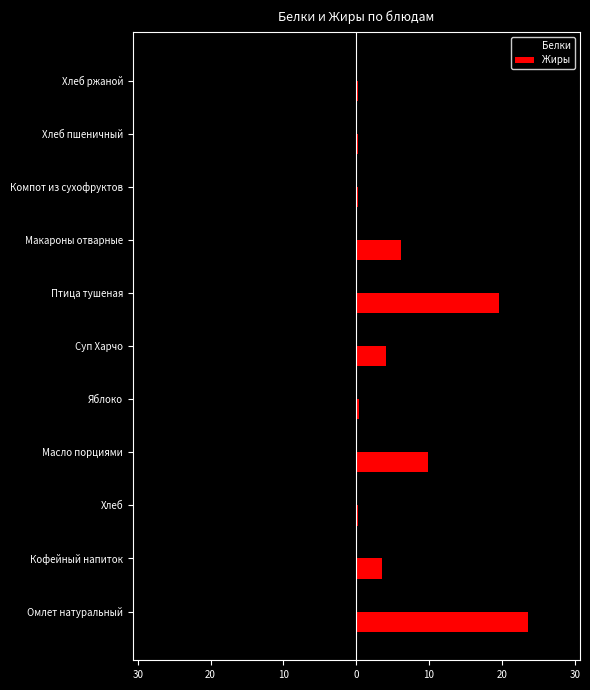

What are all the series names shown in the legend?

Белки, Жиры